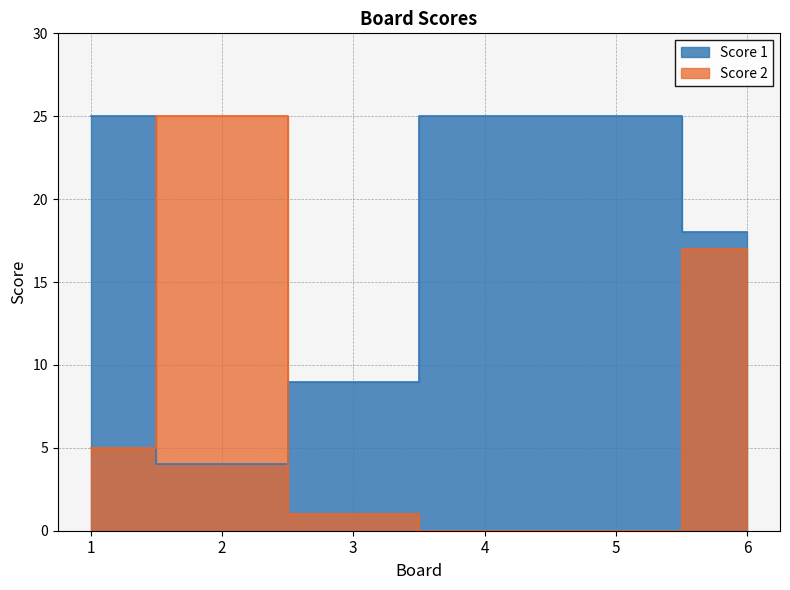

What is the difference between the maximum and second lowest values in the Score 1 series?

16